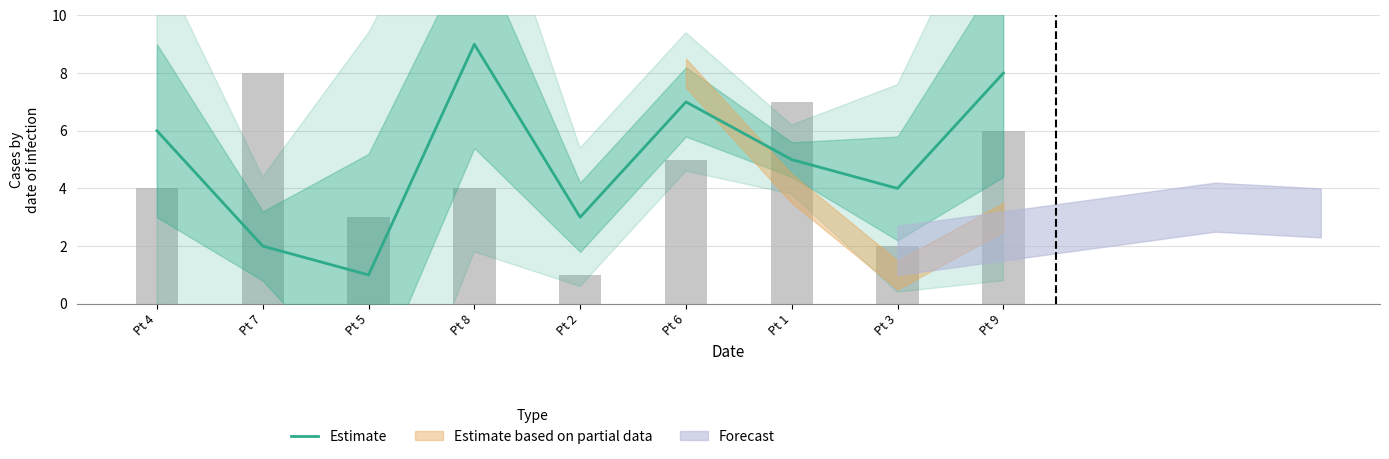

Count the values in the range 3 to 7.

5